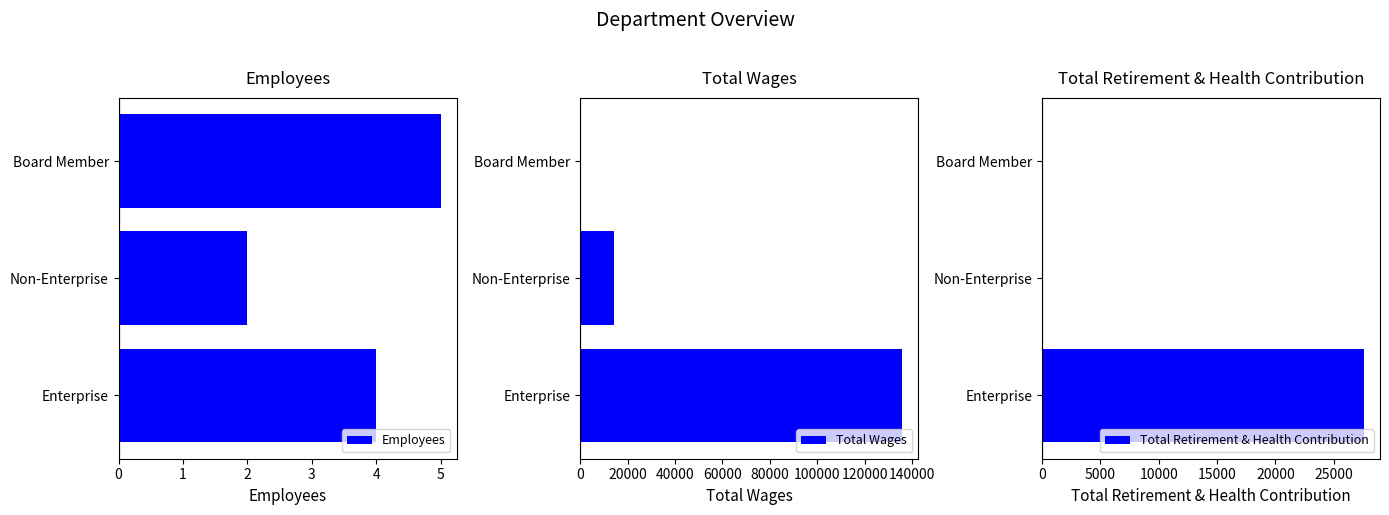

What is the difference between the maximum and minimum values in the Employees series?

3